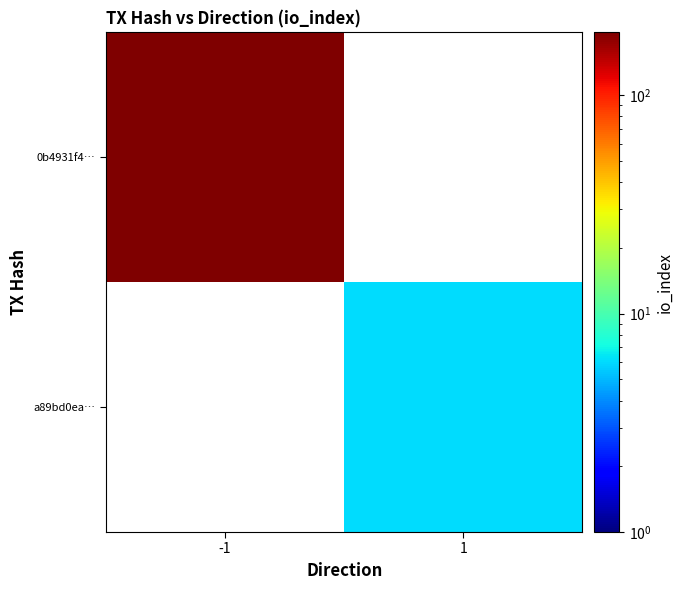

List the labels in order of a89bd0ea… value, smallest first.

-1, 1